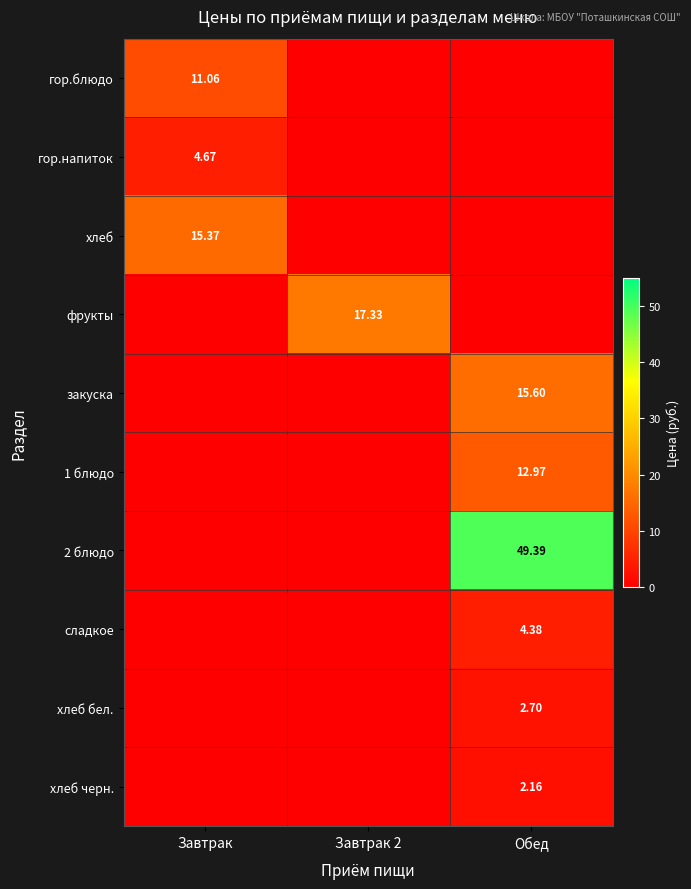

Which has a higher value, Завтрак 2 or Обед?

Завтрак 2